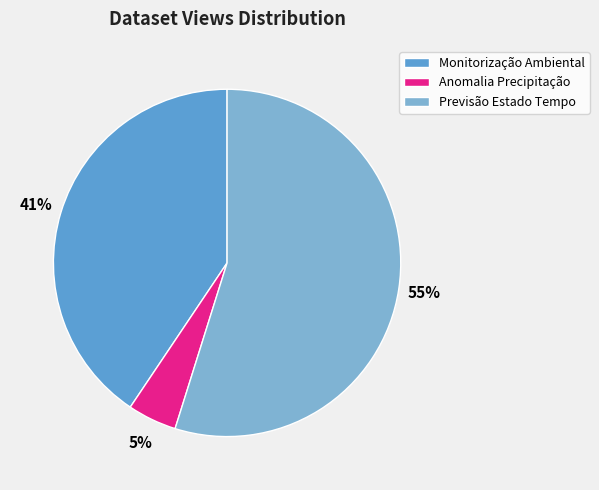

Rank the categories by value from highest to lowest.

Previsão Estado Tempo, Monitorização Ambiental, Anomalia Precipitação